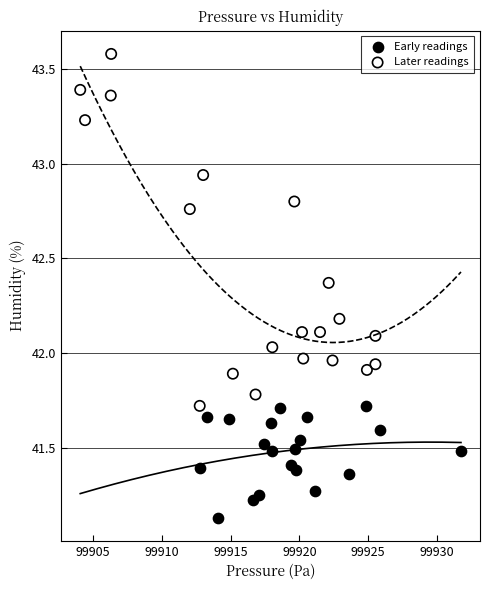

Which series has the widest spread of Y values?

Later readings